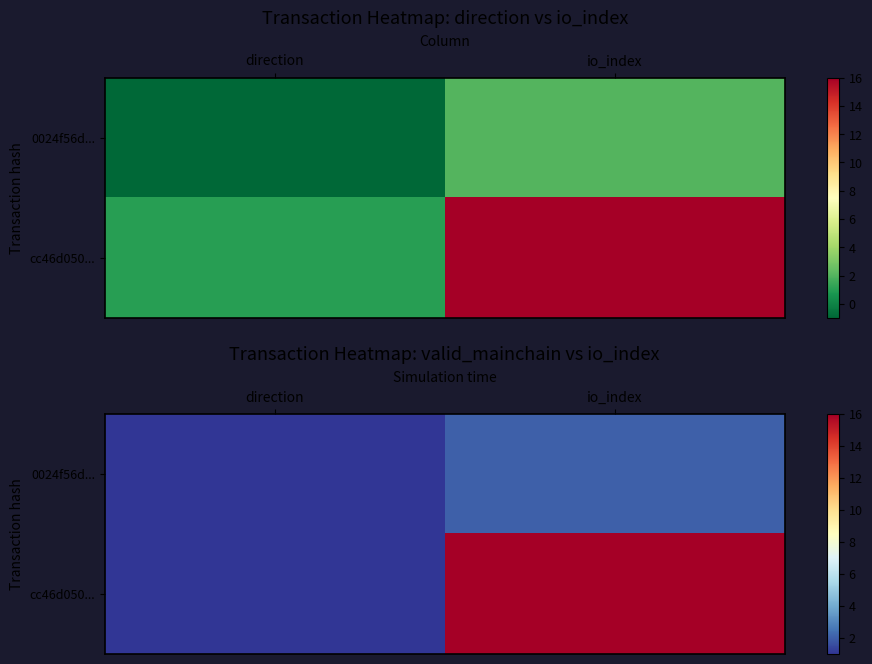

List the labels in order of 0024f56d... value, smallest first.

direction, io_index